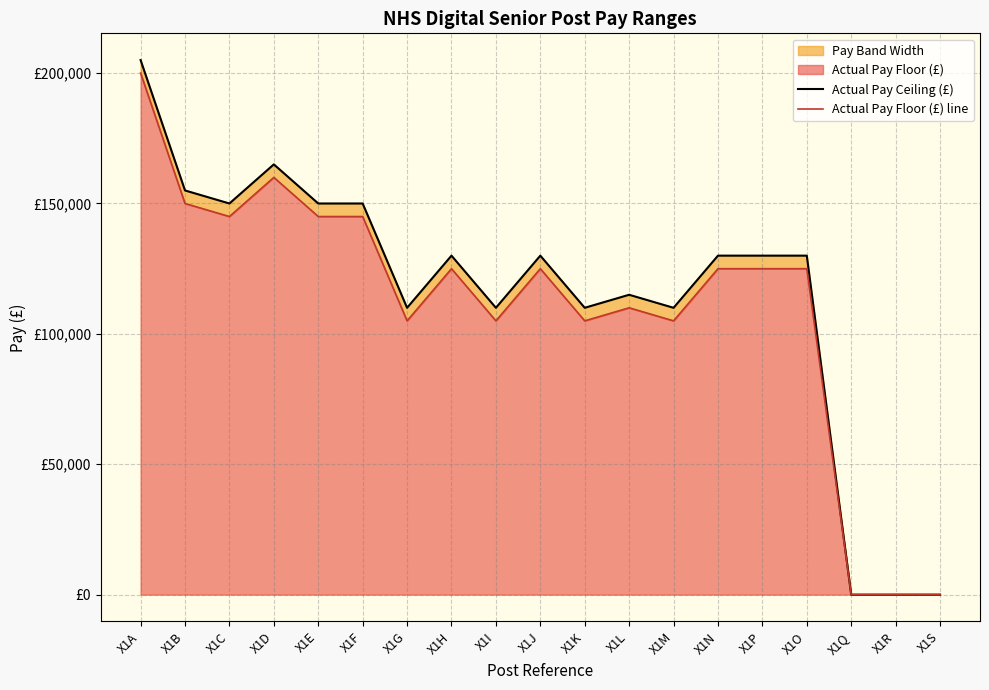

True or false: Actual Pay Floor (£) line and Actual Pay Ceiling (£) intersect in this chart.

False